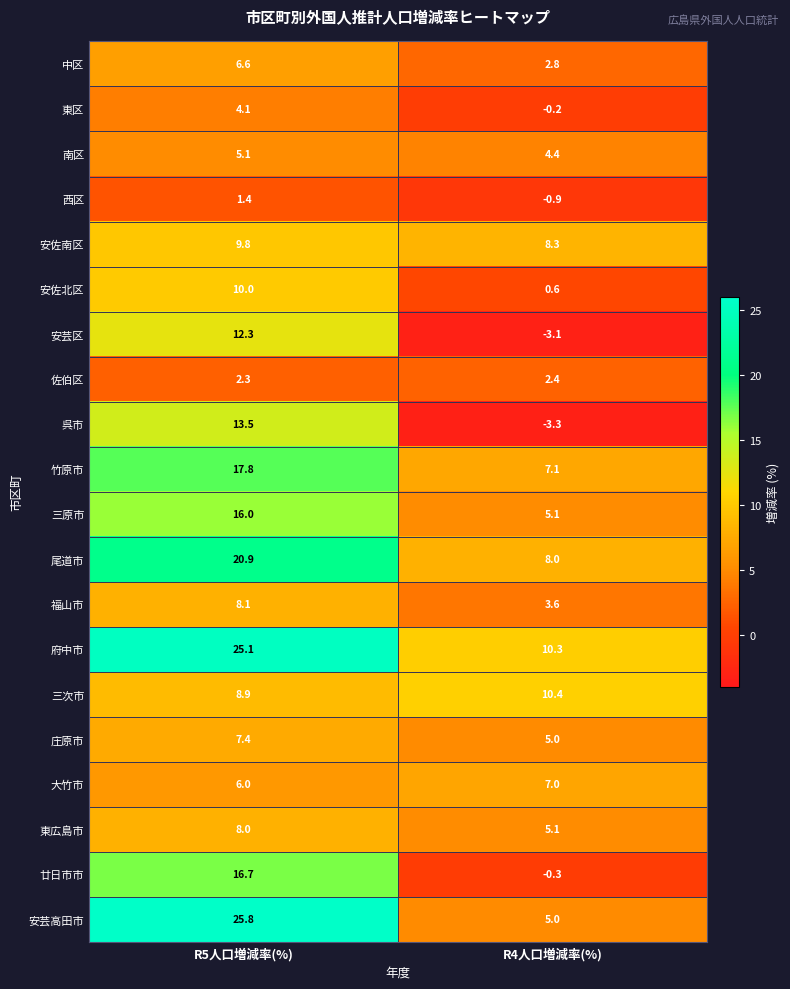

At which label does 南区 first exceed 5?

R5人口増減率(%)